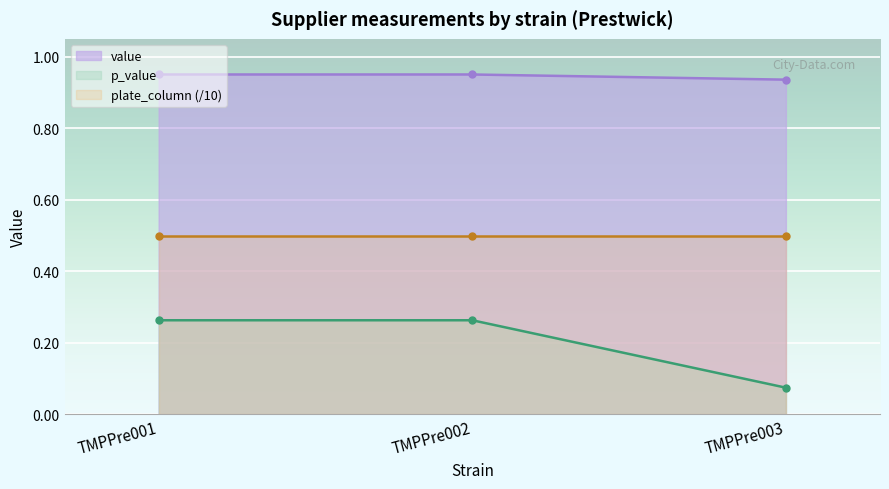

At which category is the sum across all series the highest?

TMPPre001